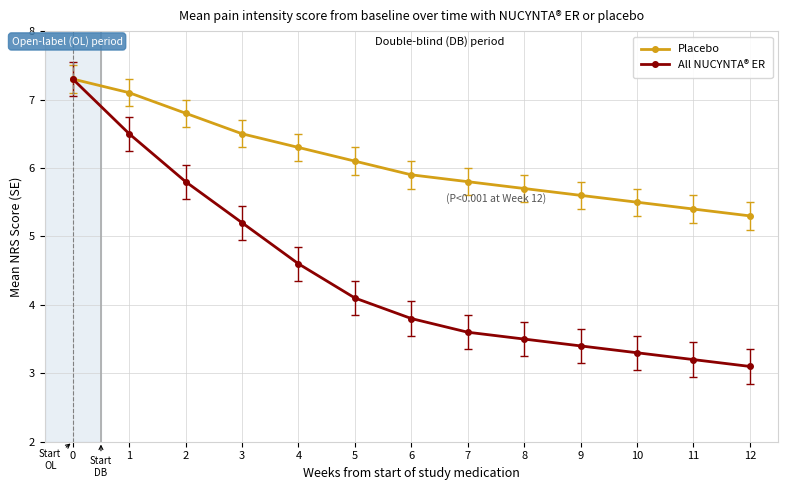

What is the value of the All NUCYNTA® ER point at the 9th from the left?

3.5